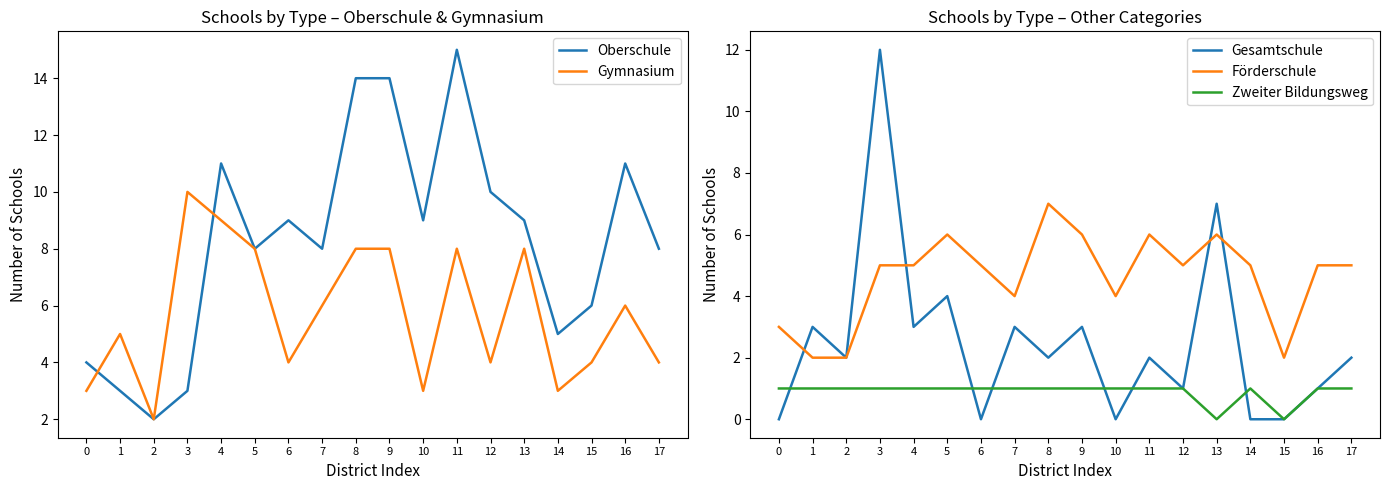

In Gesamtschule, how many points are lower than both neighbors (excluding endpoints)?

6